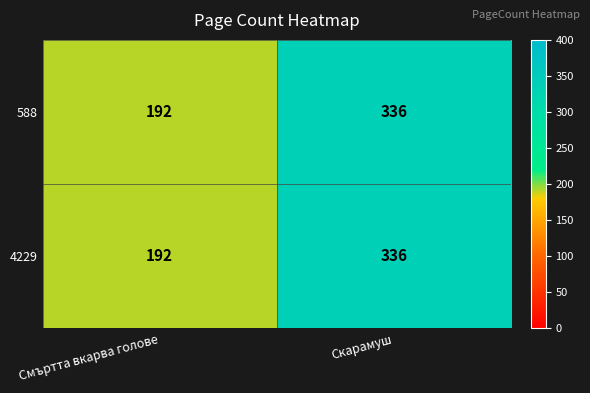

True or false: 4229 has a value of 577 at Скарамуш.

False